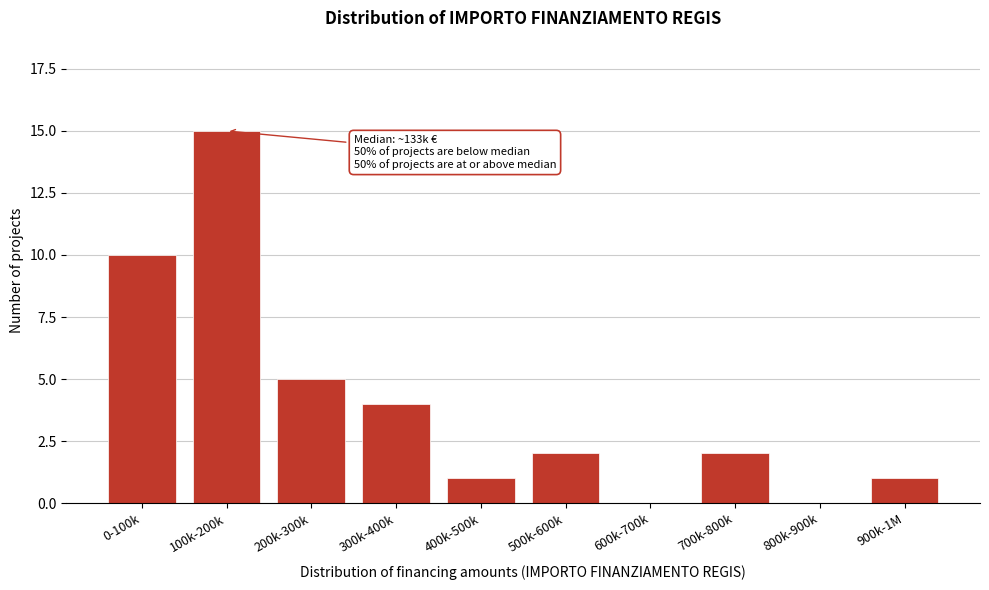

Reading left to right, list all the values displayed in this chart.

0-100k=10	100k-200k=15	200k-300k=5	300k-400k=4	400k-500k=1	500k-600k=2	600k-700k=0	700k-800k=2	800k-900k=0	900k-1M=1